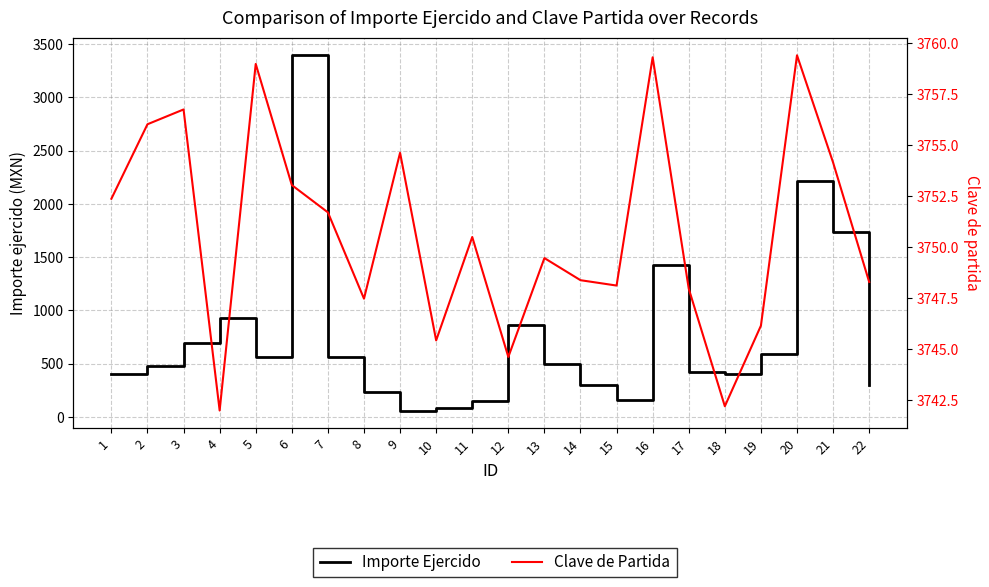

What is the total value across all series at 21?

5486.1